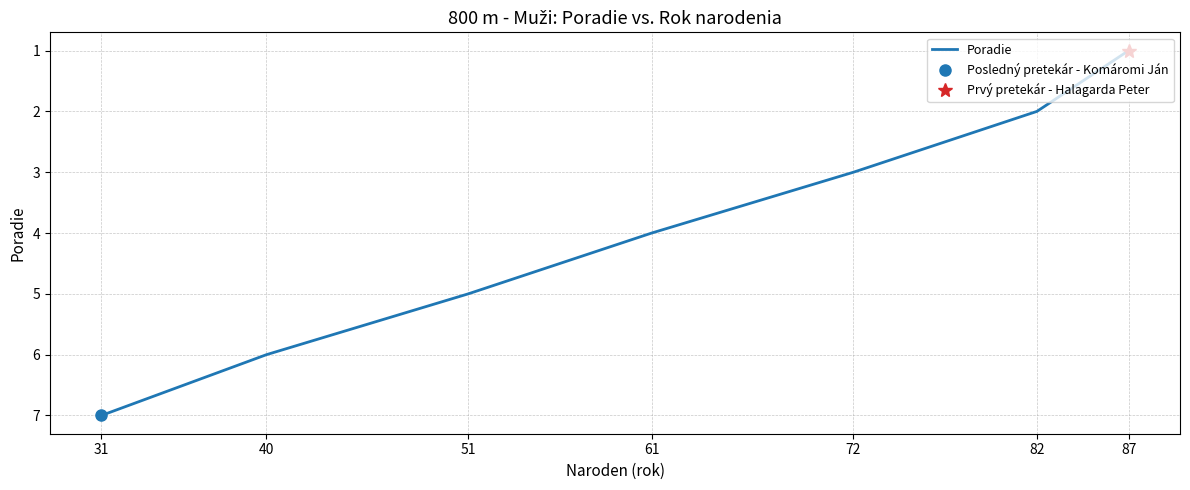

How many values are between 2 and 6?

5